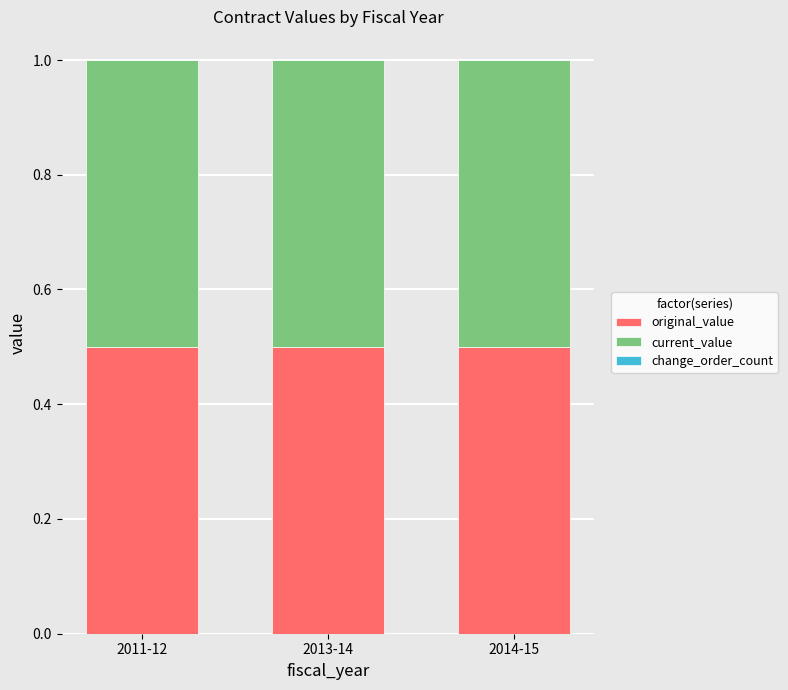

Rank the series by their maximum value, from highest to lowest.

original_value, current_value, change_order_count